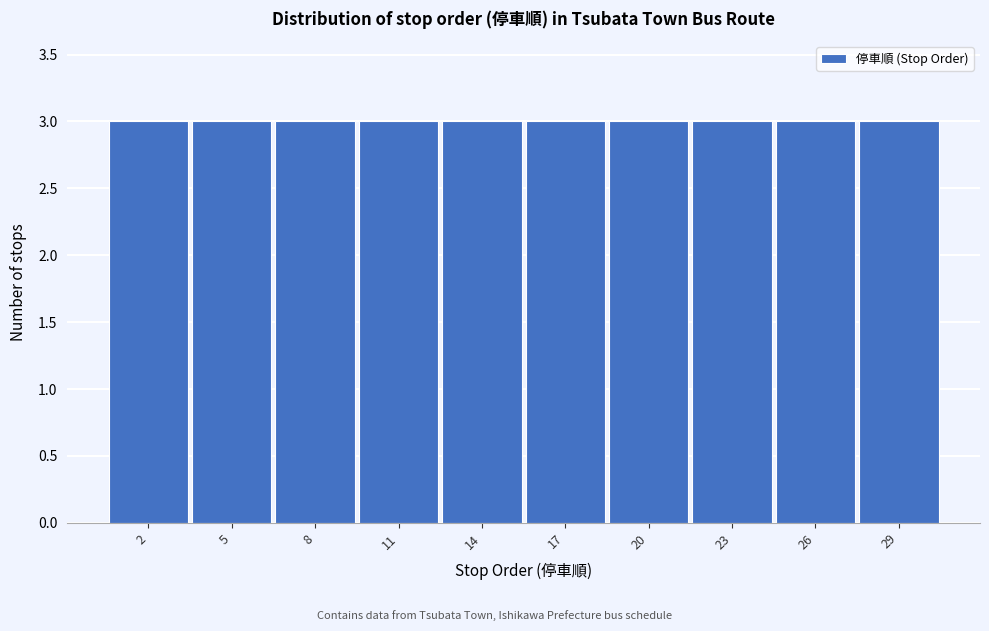

How tall is the bar that spans 27.5 to 30.5 on the x-axis? The values are not printed on the chart, so give them approximately, as read against the axis.

3